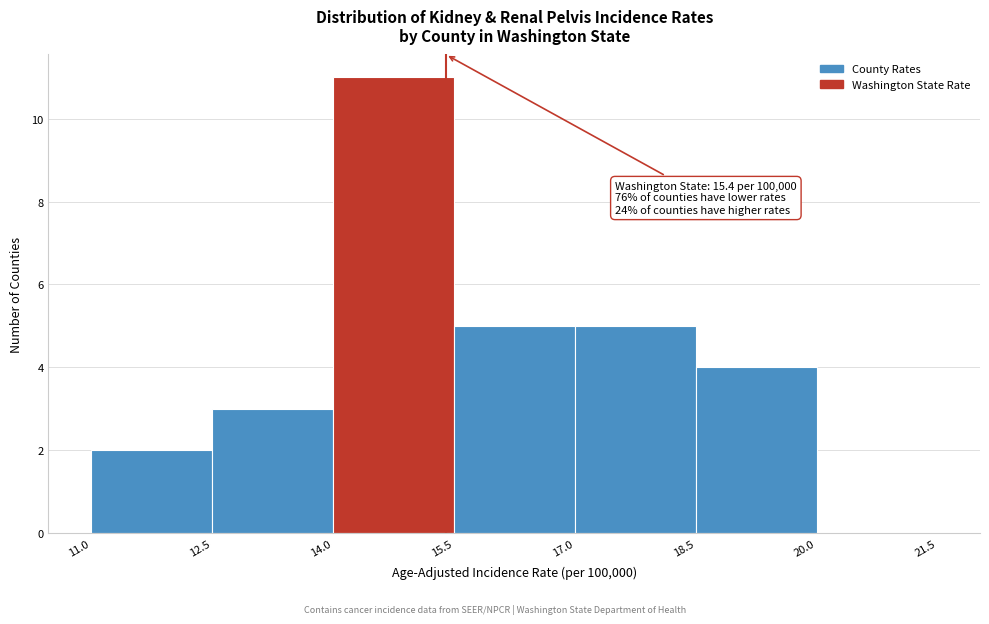

Over which range of the x-axis is the bar tallest?

14.0 to 15.5